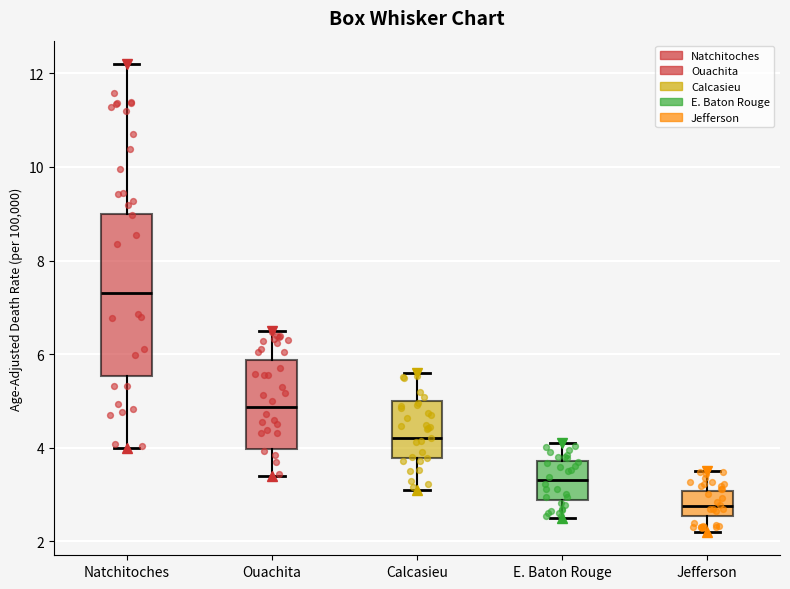

Where does the upper whisker of the box for Natchitoches end on the y-axis? The values are not printed on the chart, so give them approximately, as read against the axis.

12.2